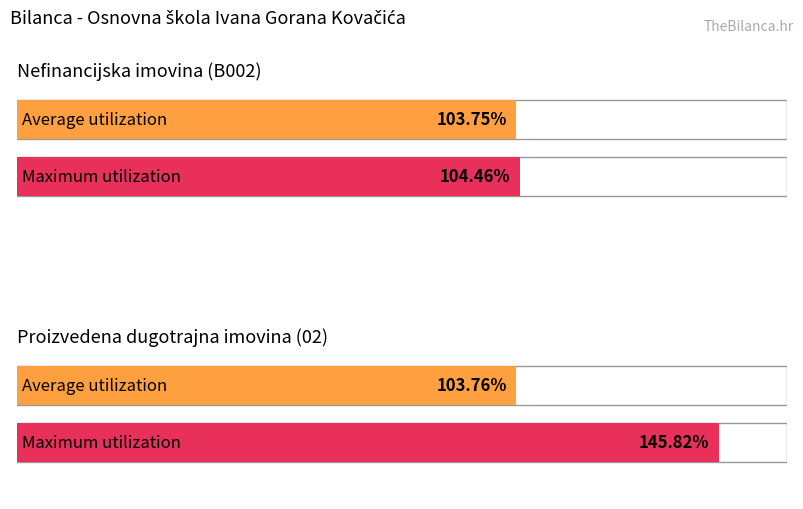

How many data points in Maximum utilization are less than 145?

1